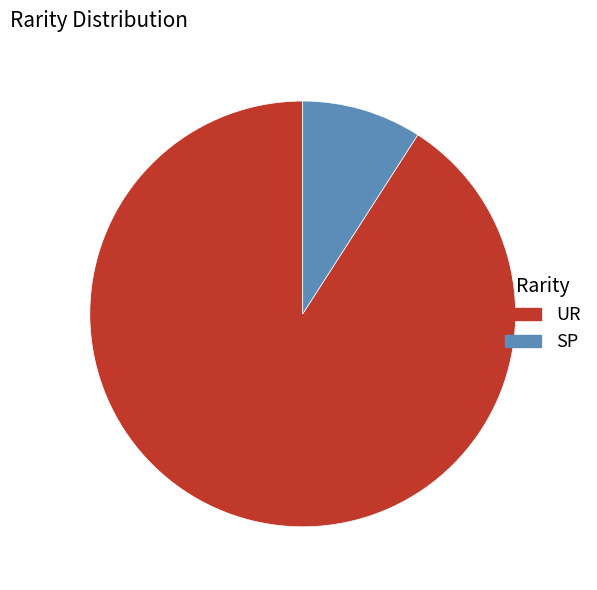

What is the majority slice?

UR